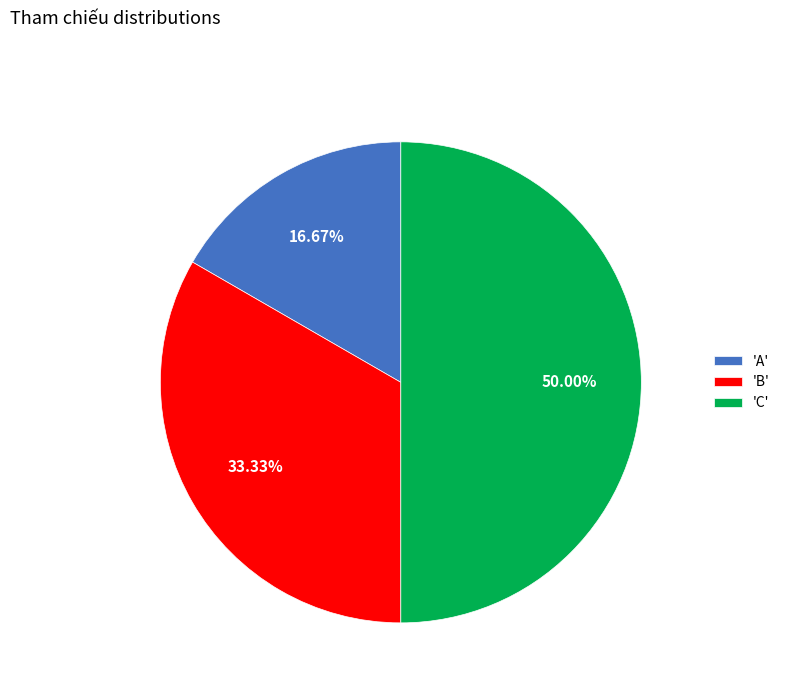

Rank the categories by value from highest to lowest.

'C', 'B', 'A'